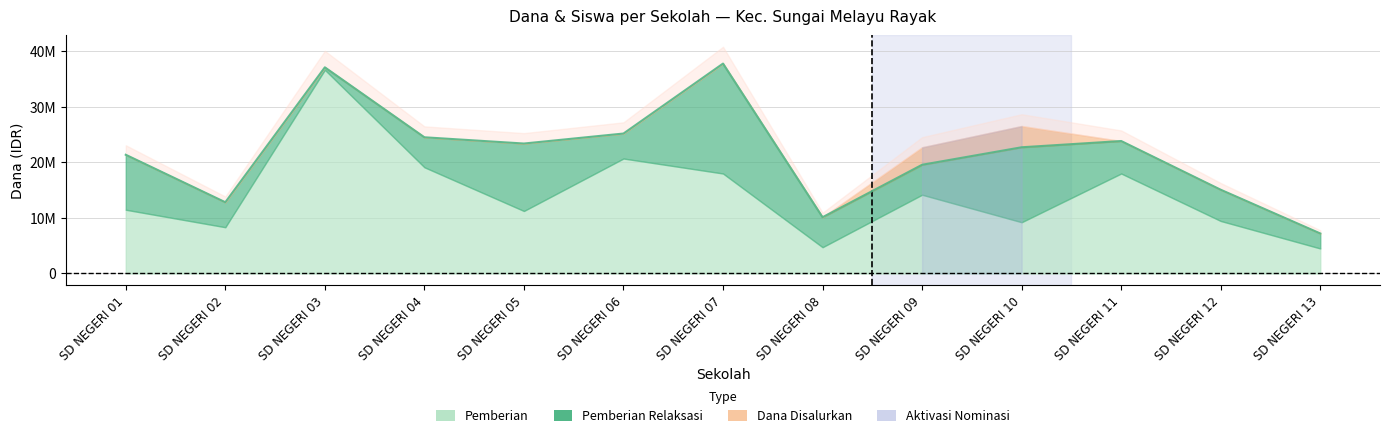

What is the difference between the highest and lowest values at SD NEGERI 02?

12825000